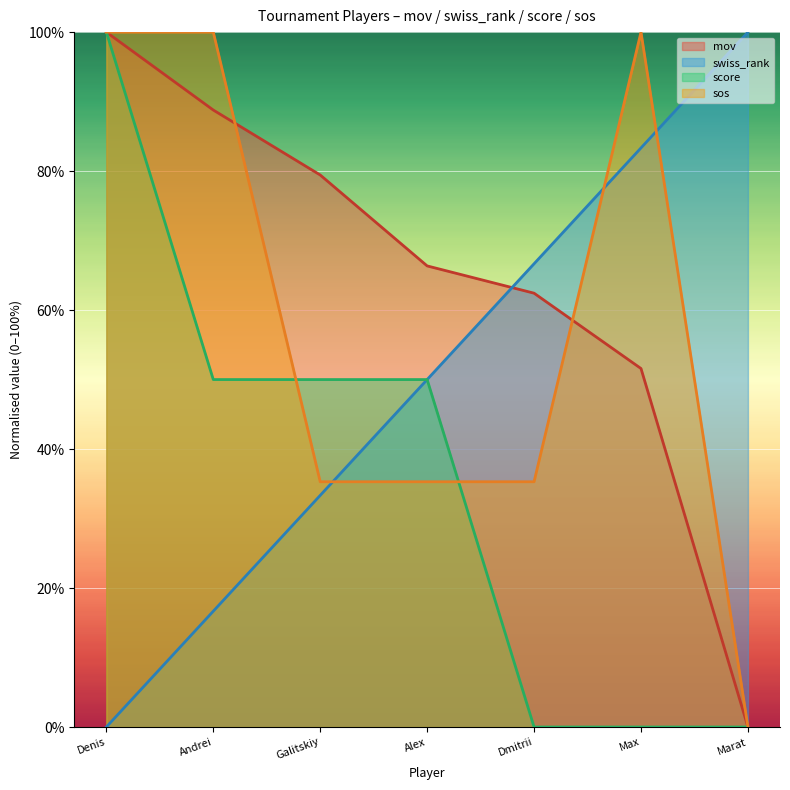

What is the sum of the sos values at Denis and Marat?

100.0